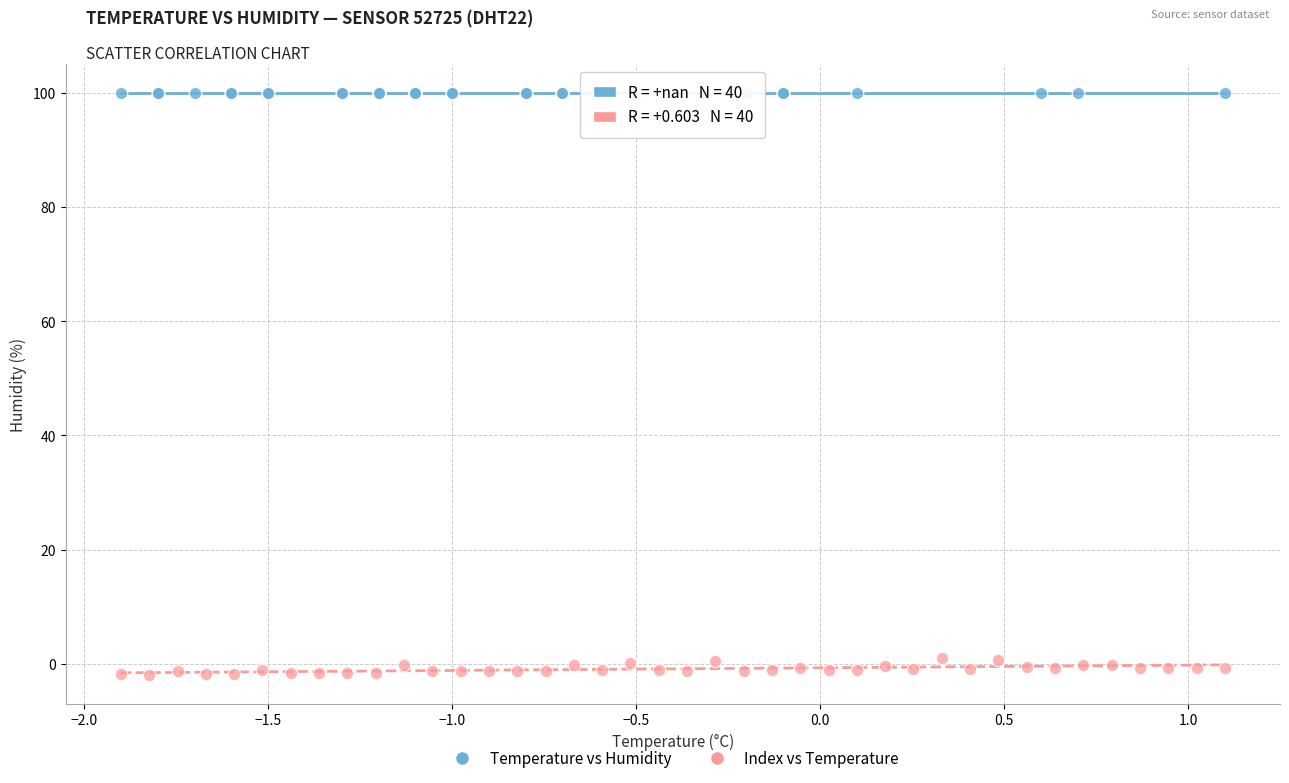

Which series reaches the minimum Y coordinate?

Index vs Temperature